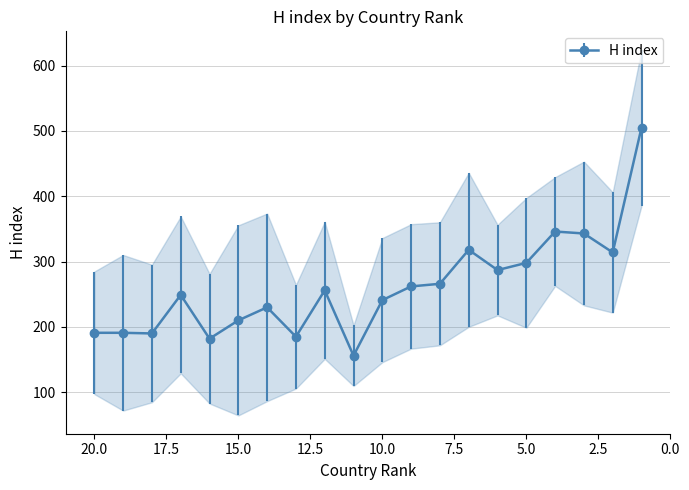

What is the average value?

261